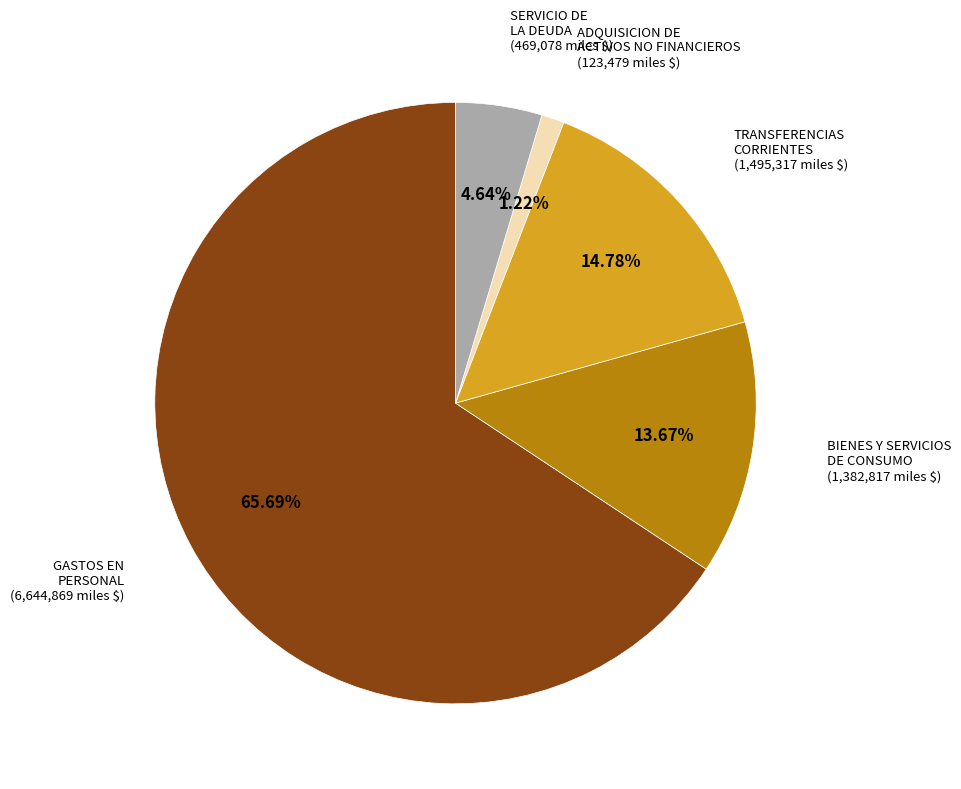

To the nearest percent, what is the average slice percentage?

20%